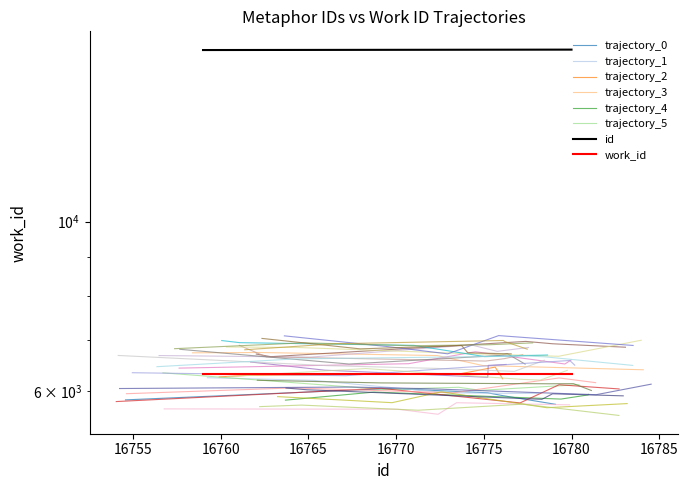

What is the value of the 4th point from the left?

16777